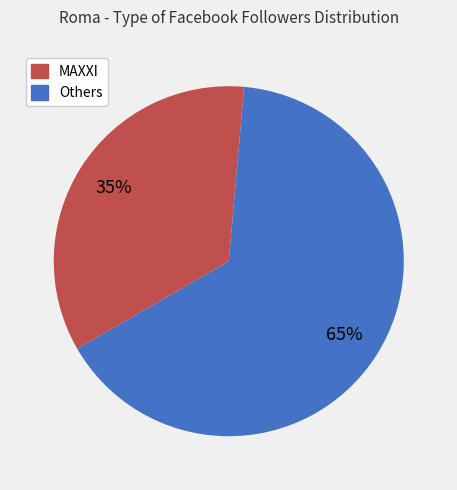

Is there any slice that represents more than half of the pie?

Yes